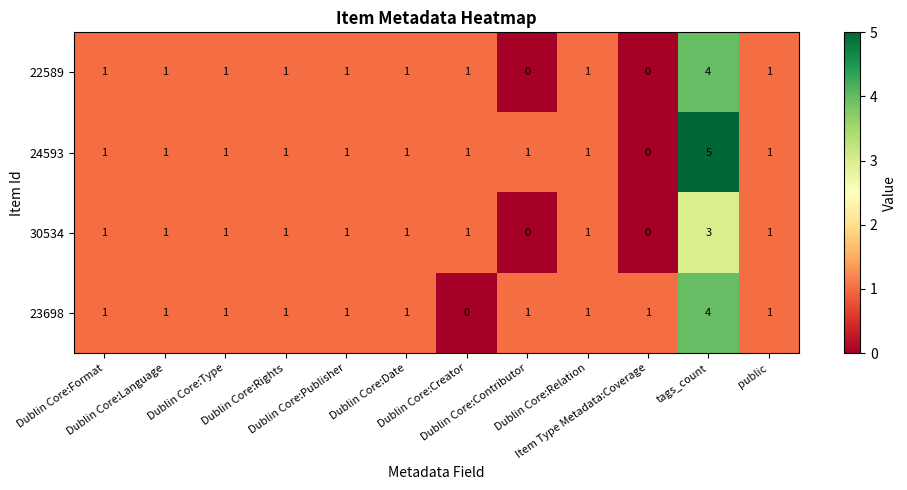

Which series has the widest spread of values?

24593